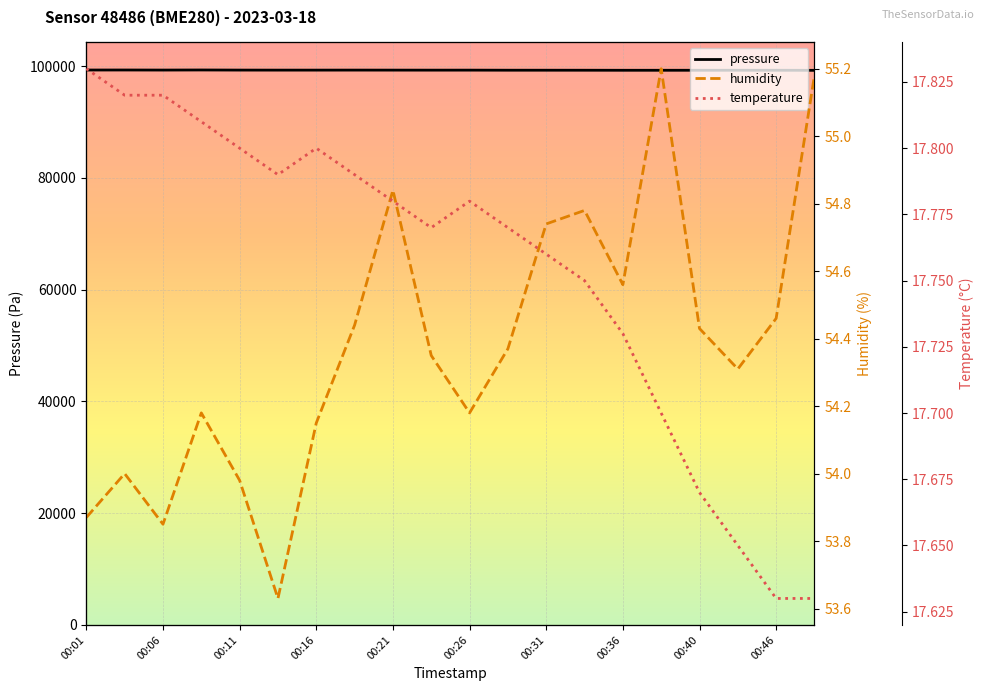

Which series has the largest total across all categories?

pressure